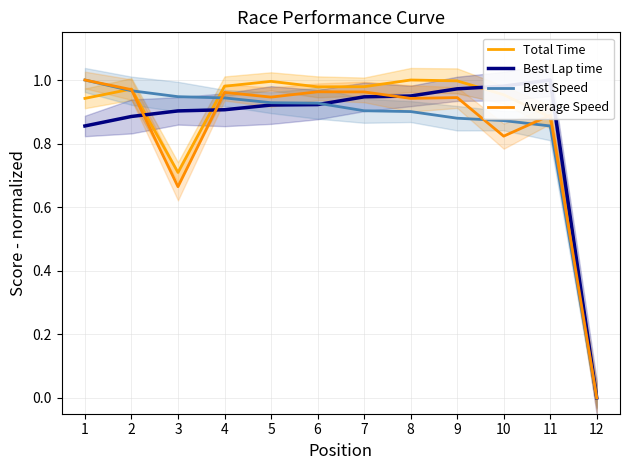

What is the value of the Average Speed point at the 7th from the left?

1.0